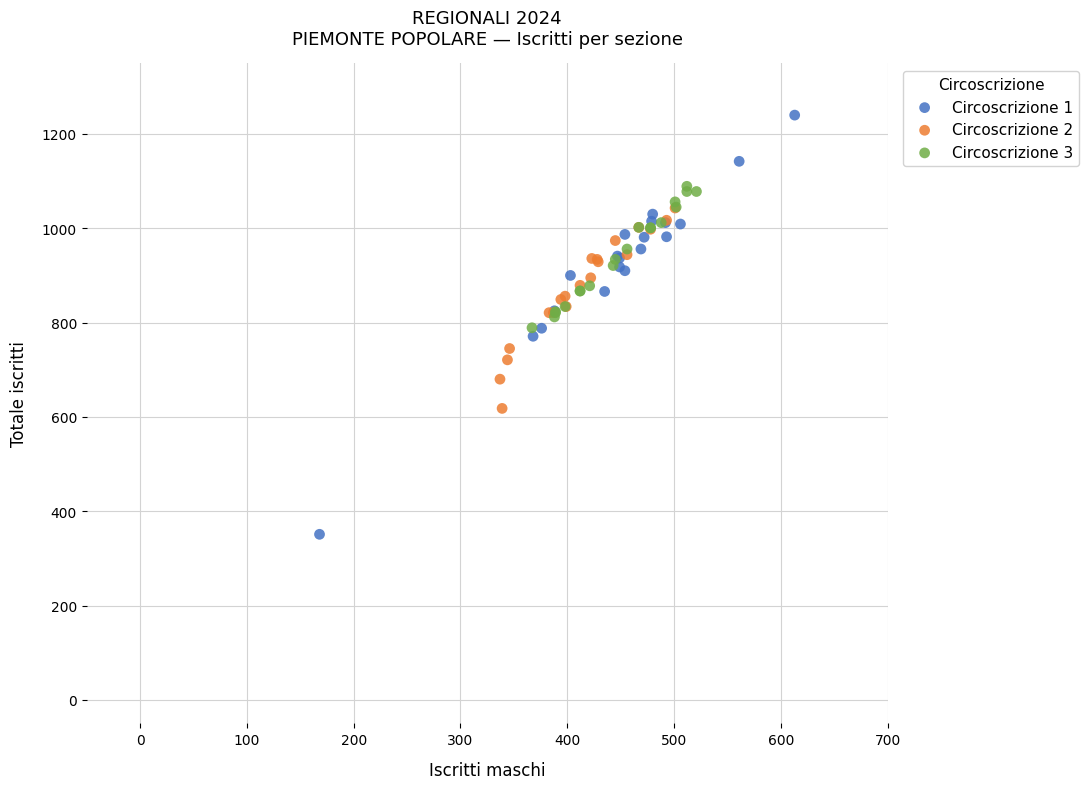

Which series contains the lowest Y value?

Circoscrizione 1